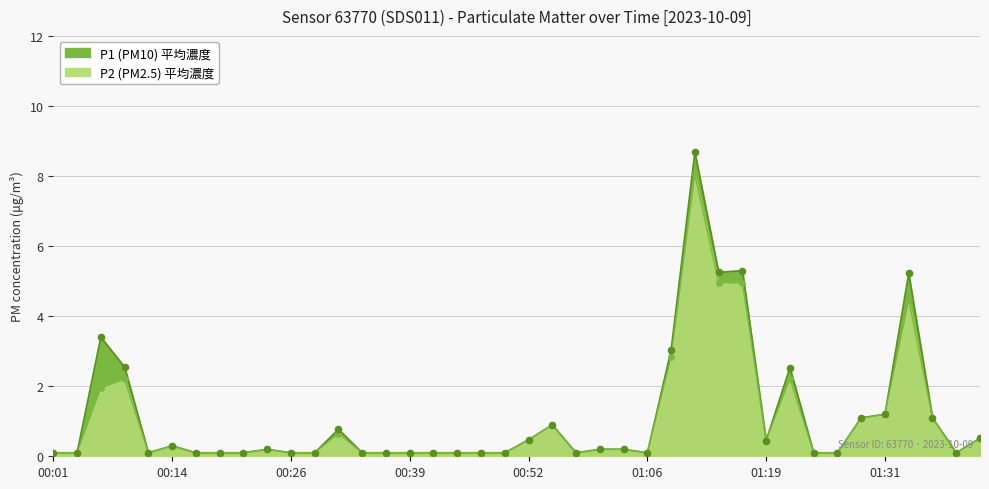

Which series has the largest total across all categories?

P1